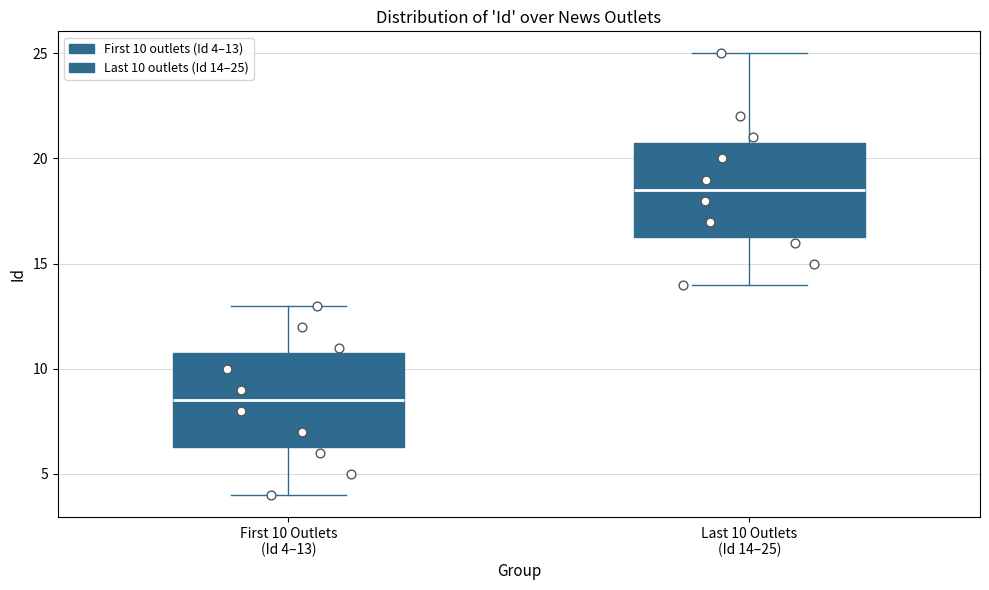

Where does the lower whisker of the box for Last 10 Outlets (Id 14–25) end on the y-axis? The values are not printed on the chart, so give them approximately, as read against the axis.

14.0